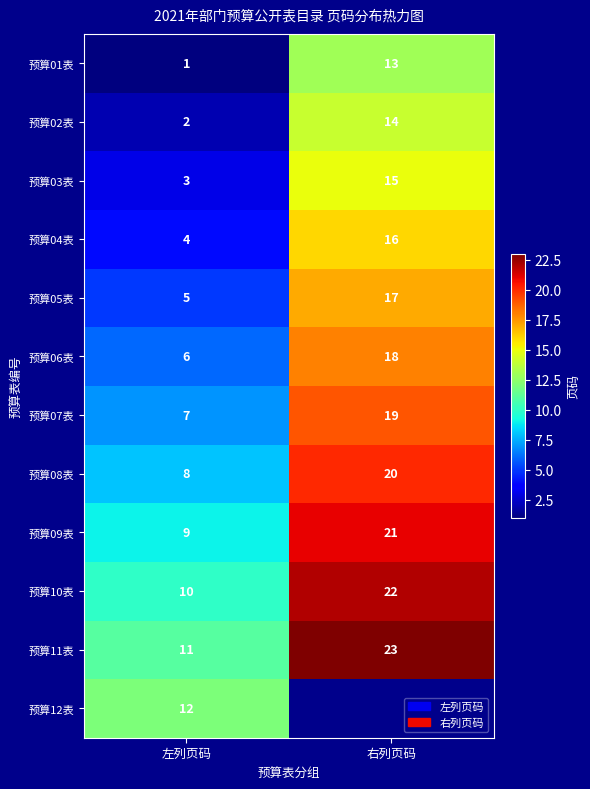

What is the difference between the maximum and minimum values in the 预算07表 series?

12